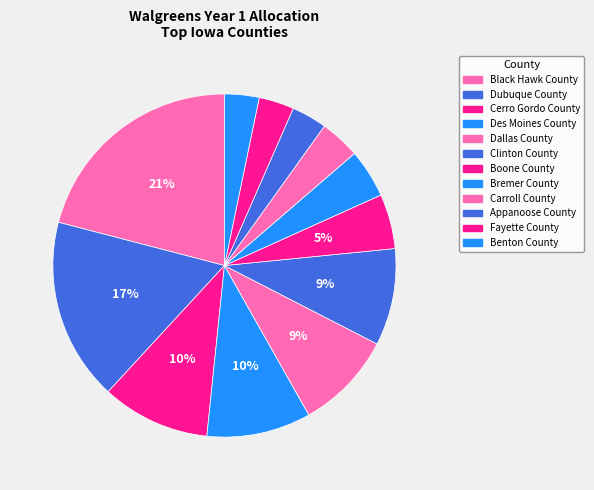

Count the number of slices in the pie.

12